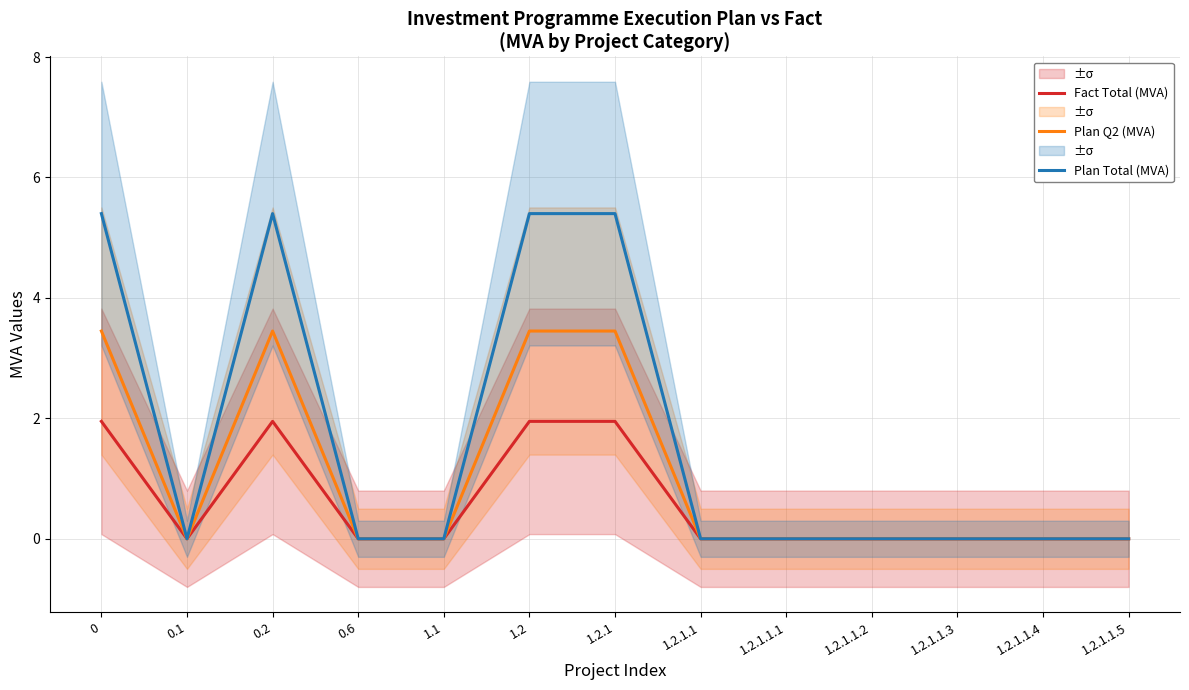

The Plan Q2 (MVA) series shows 4.7 at 1.2. True or false?

False